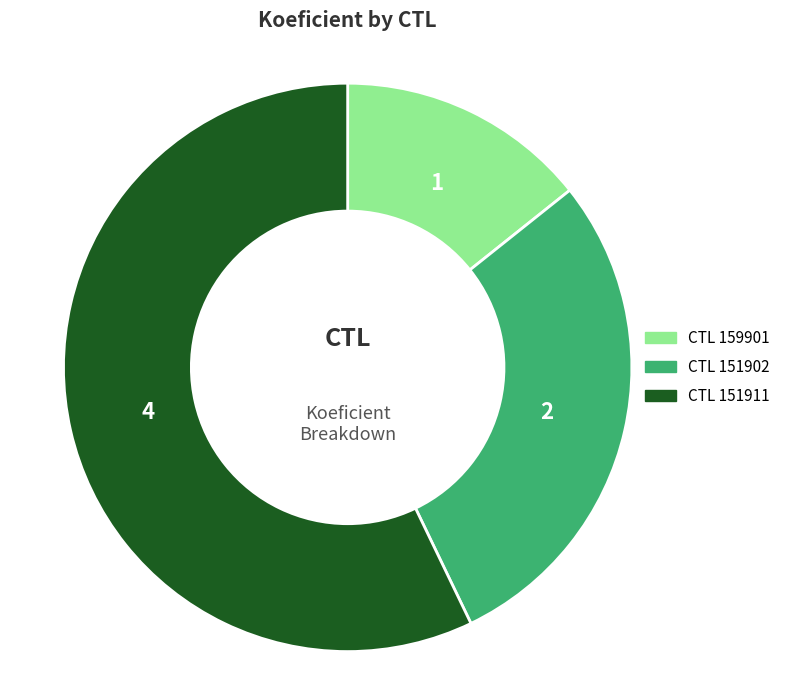

Is there a majority slice in this chart?

Yes